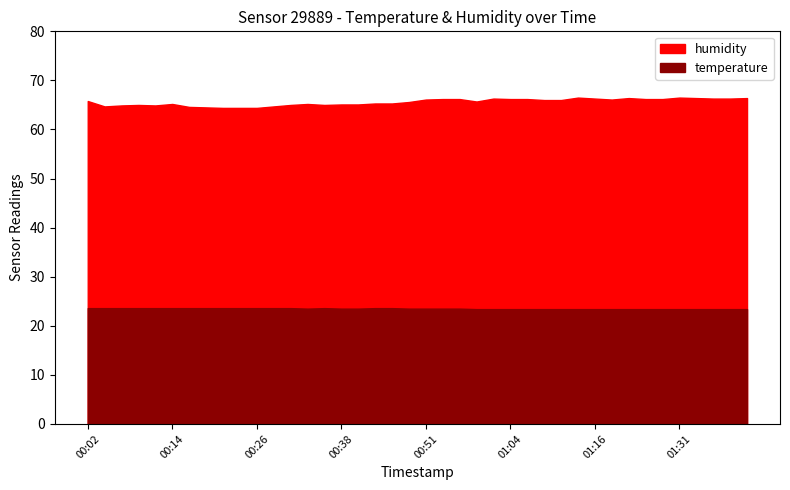

Rank the categories by temperature value from highest to lowest.

00:02, 00:04, 00:07, 00:09, 00:12, 00:14, 00:17, 00:19, 00:21, 00:24, 00:26, 00:29, 00:31, 00:36, 00:43, 00:46, 00:34, 00:38, 00:41, 00:49, 00:51, 00:54, 00:56, 00:59, 01:01, 01:04, 01:06, 01:09, 01:11, 01:13, 01:16, 01:18, 01:21, 01:26, 01:28, 01:31, 01:33, 01:36, 01:38, 01:41